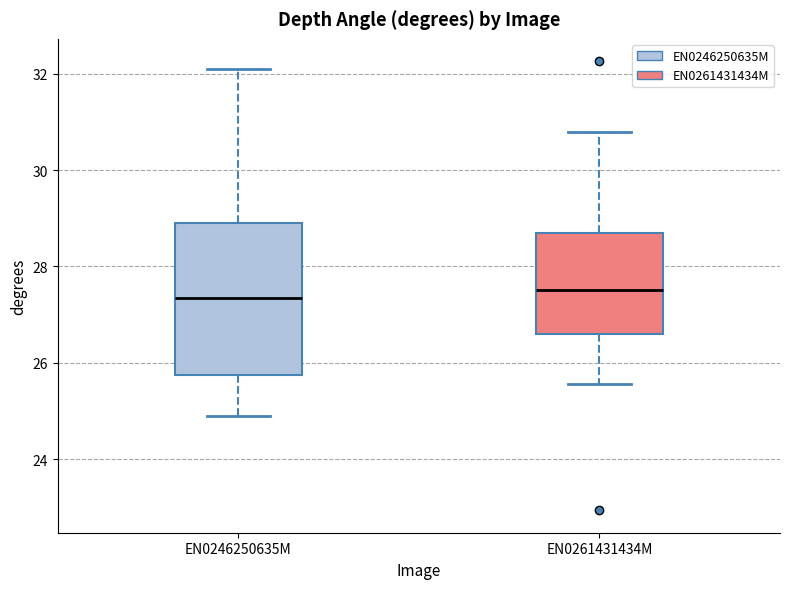

Comparing the boxes themselves (not the whiskers), which one is the tallest?

EN0246250635M